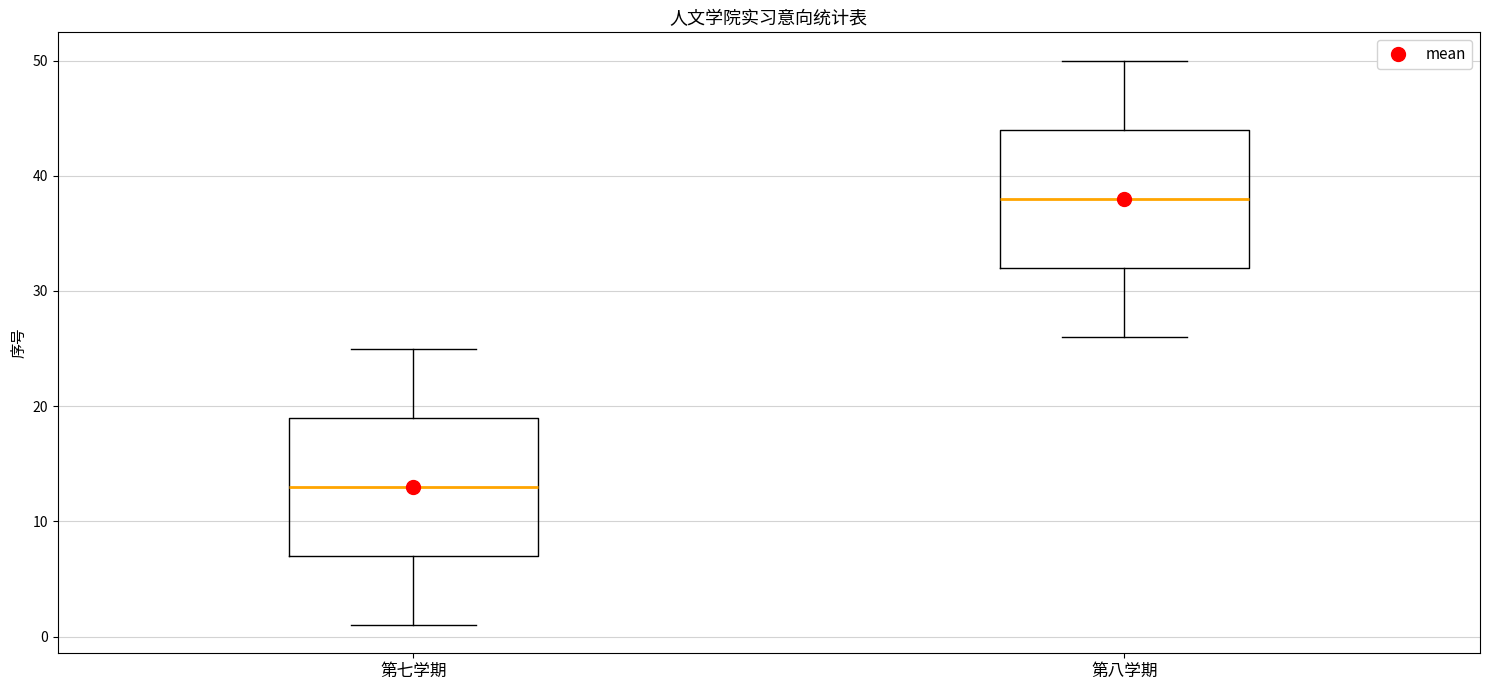

Which box's median line is the highest?

第八学期